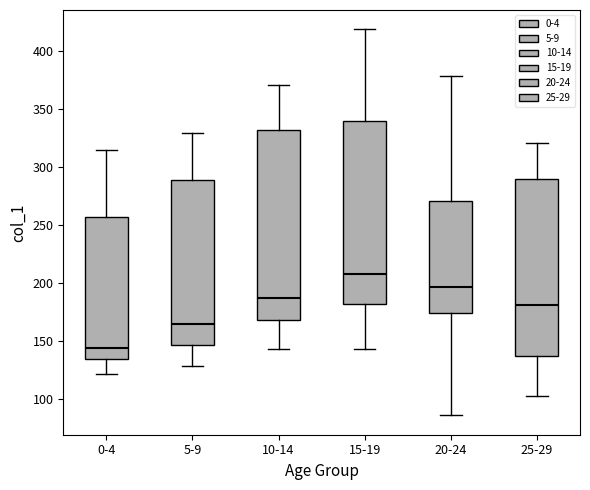

Reading left to right, transcribe this box plot: for each box, give where its median line is, the range the box spans, and where its two whiskers end, as read against the y-axis. The values are not printed on the chart, so give them approximately, as read against the axis.

0-4: median 145, box 135 to 255, whiskers 120 to 315
5-9: median 165, box 145 to 290, whiskers 130 to 330
10-14: median 185, box 170 to 335, whiskers 145 to 370
15-19: median 210, box 180 to 340, whiskers 145 to 420
20-24: median 195, box 175 to 270, whiskers 85 to 380
25-29: median 180, box 140 to 290, whiskers 105 to 320